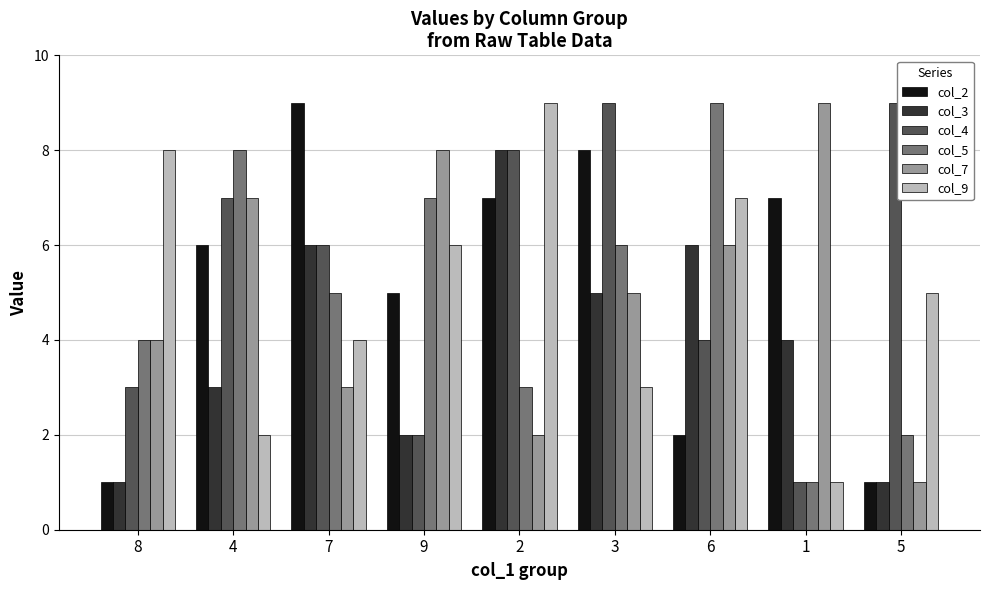

What are all the series names shown in the legend?

col_2, col_3, col_4, col_5, col_7, col_9